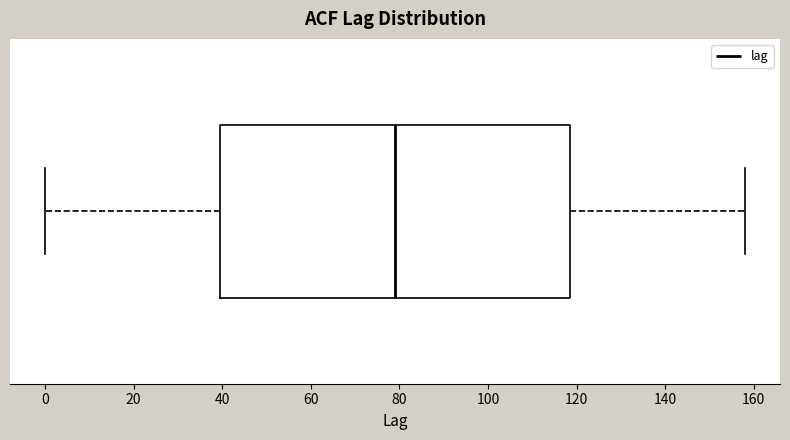

Read this box plot against the x-axis: the position of the median line, the range covered by the box, and the ends of both whiskers. The values are not printed on the chart, so give them approximately, as read against the axis.

median 80, box 40 to 118, whiskers 0 to 158